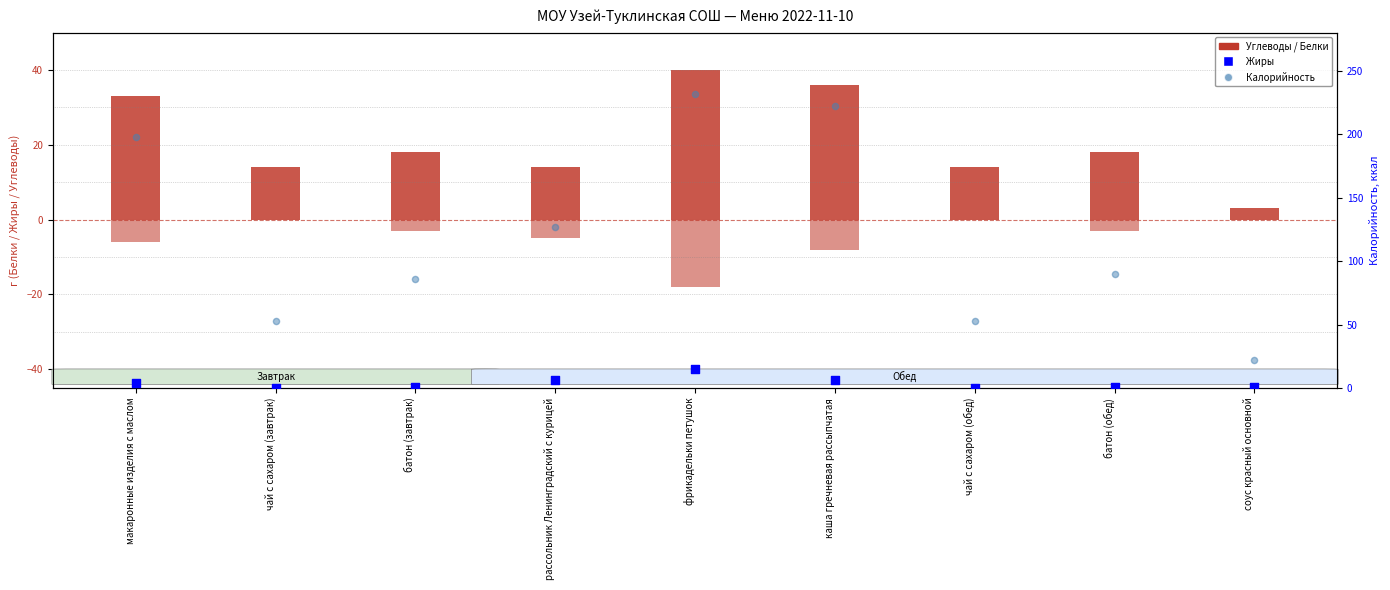

At which category is the sum across all series the highest?

фрикадельки петушок